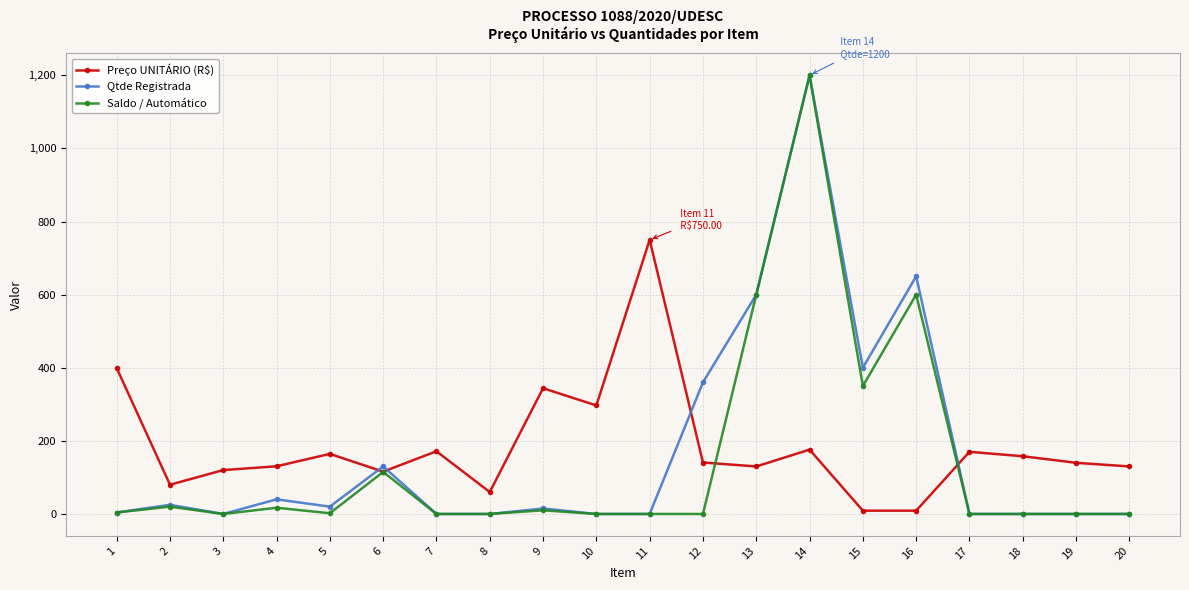

Rank the series at 12 from lowest to highest value.

Saldo / Automático, Preço UNITÁRIO (R$), Qtde Registrada